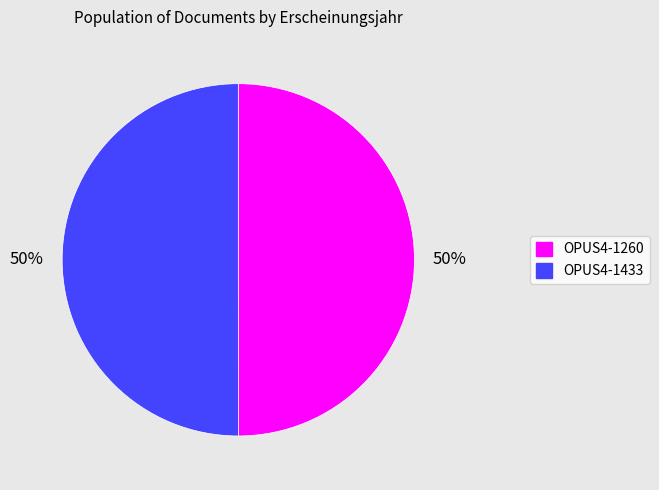

What is the ratio of the value at OPUS4-1433 to the value at OPUS4-1260?

1.0